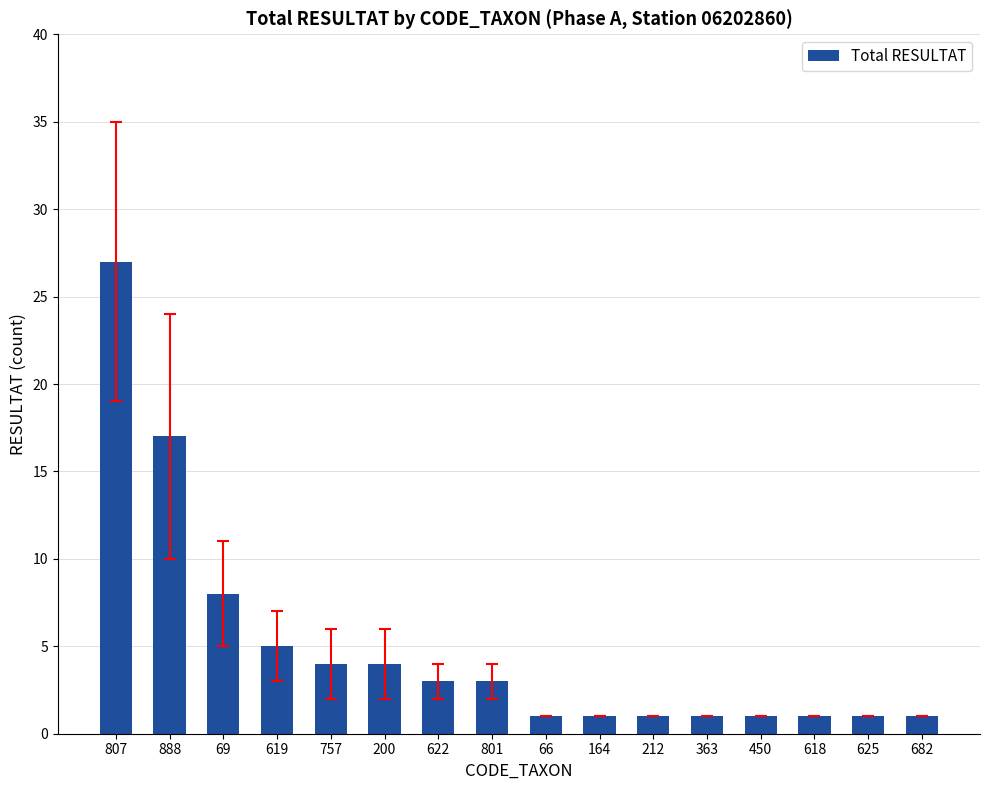

The value at 66 is 1. True or false?

True